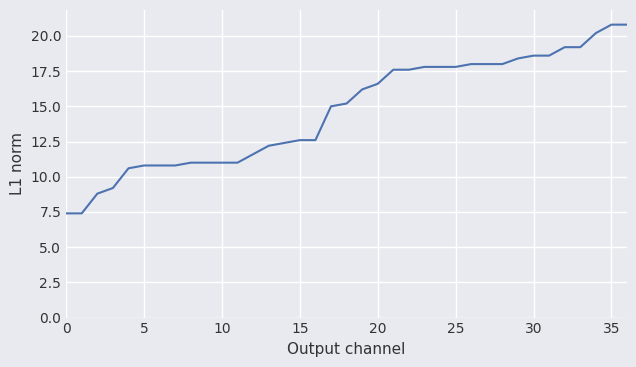

What is the smallest value displayed?

7.4